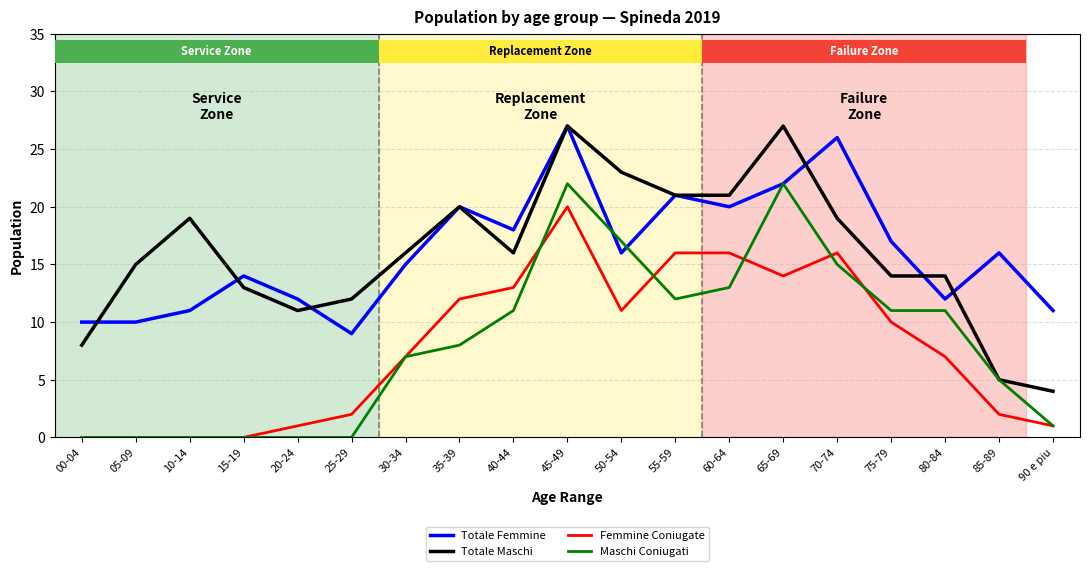

Reading right to left, what are all the values shown in this chart?

Totale Femmine: 90 e piu=11	85-89=16	80-84=12	75-79=17	70-74=26	65-69=22	60-64=20	55-59=21	50-54=16	45-49=27	40-44=18	35-39=20	30-34=15	25-29=9	20-24=12	15-19=14	10-14=11	05-09=10	00-04=10
Totale Maschi: 90 e piu=4	85-89=5	80-84=14	75-79=14	70-74=19	65-69=27	60-64=21	55-59=21	50-54=23	45-49=27	40-44=16	35-39=20	30-34=16	25-29=12	20-24=11	15-19=13	10-14=19	05-09=15	00-04=8
Femmine Coniugate: 90 e piu=1	85-89=2	80-84=7	75-79=10	70-74=16	65-69=14	60-64=16	55-59=16	50-54=11	45-49=20	40-44=13	35-39=12	30-34=7	25-29=2	20-24=1	15-19=0	10-14=0	05-09=0	00-04=0
Maschi Coniugati: 90 e piu=1	85-89=5	80-84=11	75-79=11	70-74=15	65-69=22	60-64=13	55-59=12	50-54=17	45-49=22	40-44=11	35-39=8	30-34=7	25-29=0	20-24=0	15-19=0	10-14=0	05-09=0	00-04=0